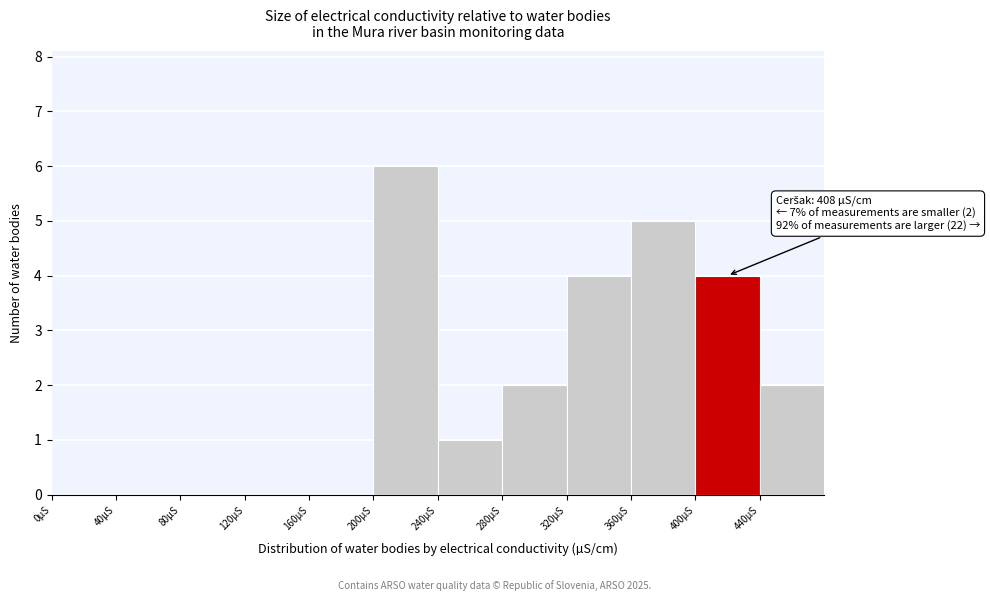

Which range on the x-axis has the tallest bar?

200 to 240